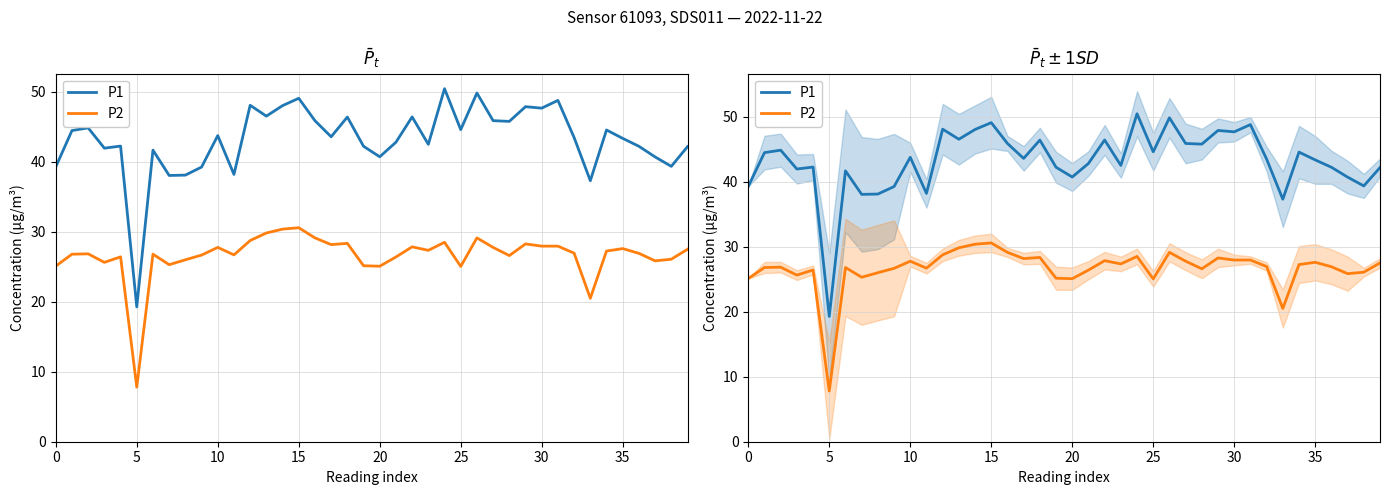

Between 20 and 23, which series saw the biggest shift?

P2